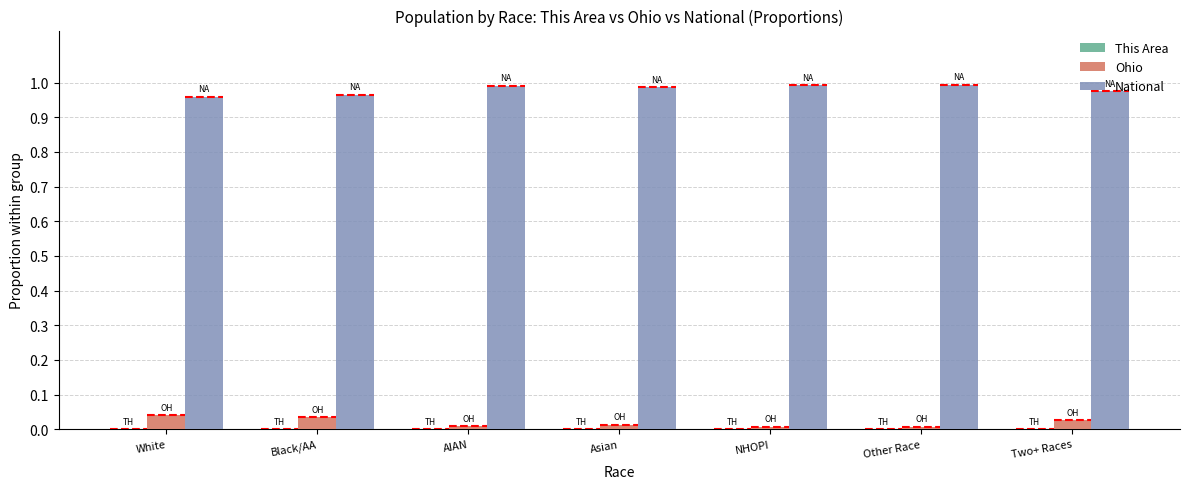

How many series are shown in this chart?

3